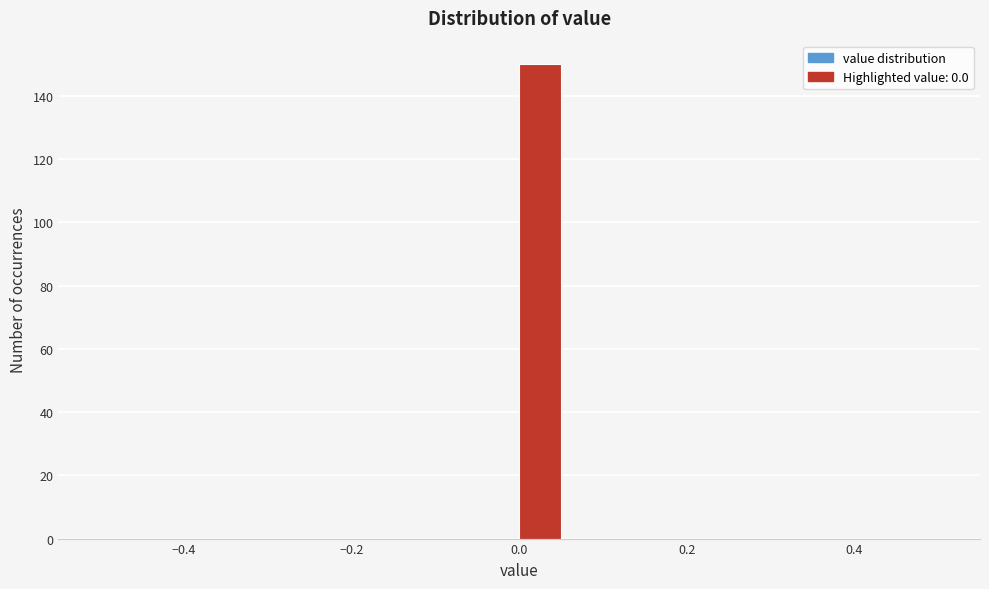

Read against the x-axis, roughly where is the centre of the tallest bar?

0.02